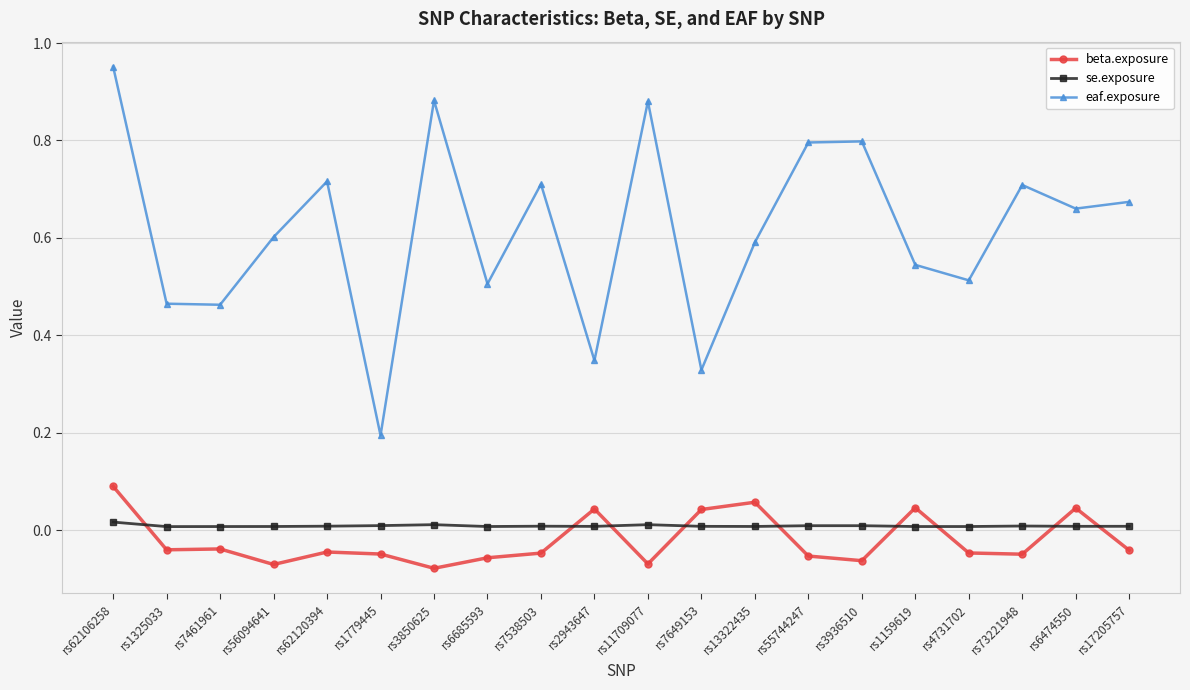

What is the difference between the maximum and minimum values in the eaf.exposure series?

0.8